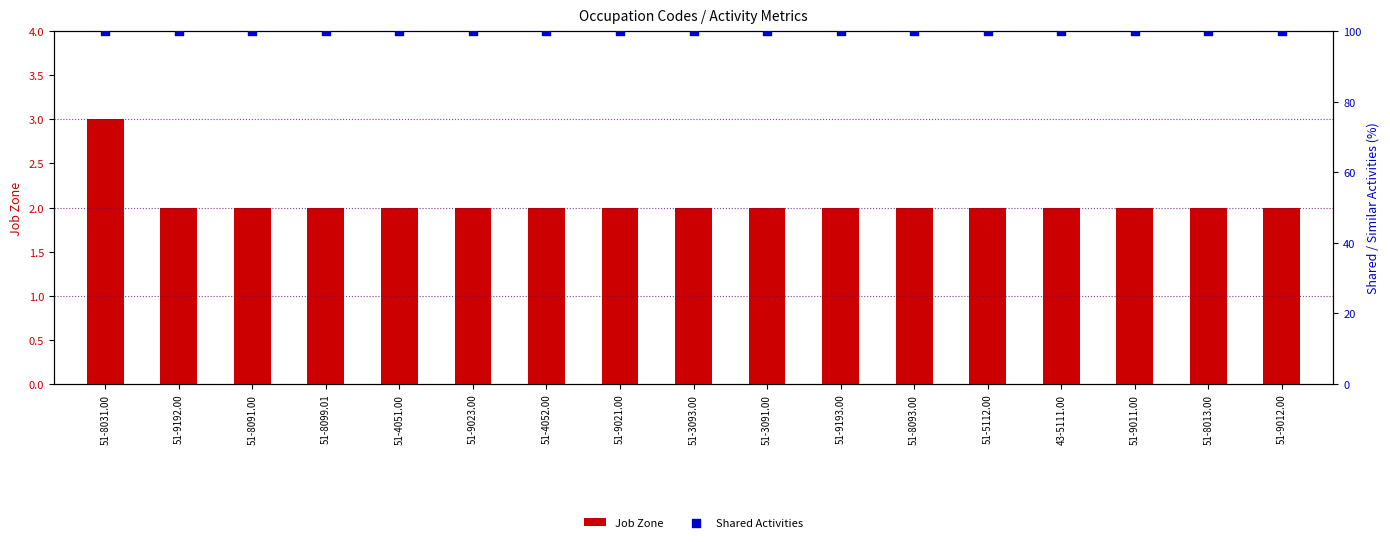

Which series has the largest total across all categories?

Shared Activities